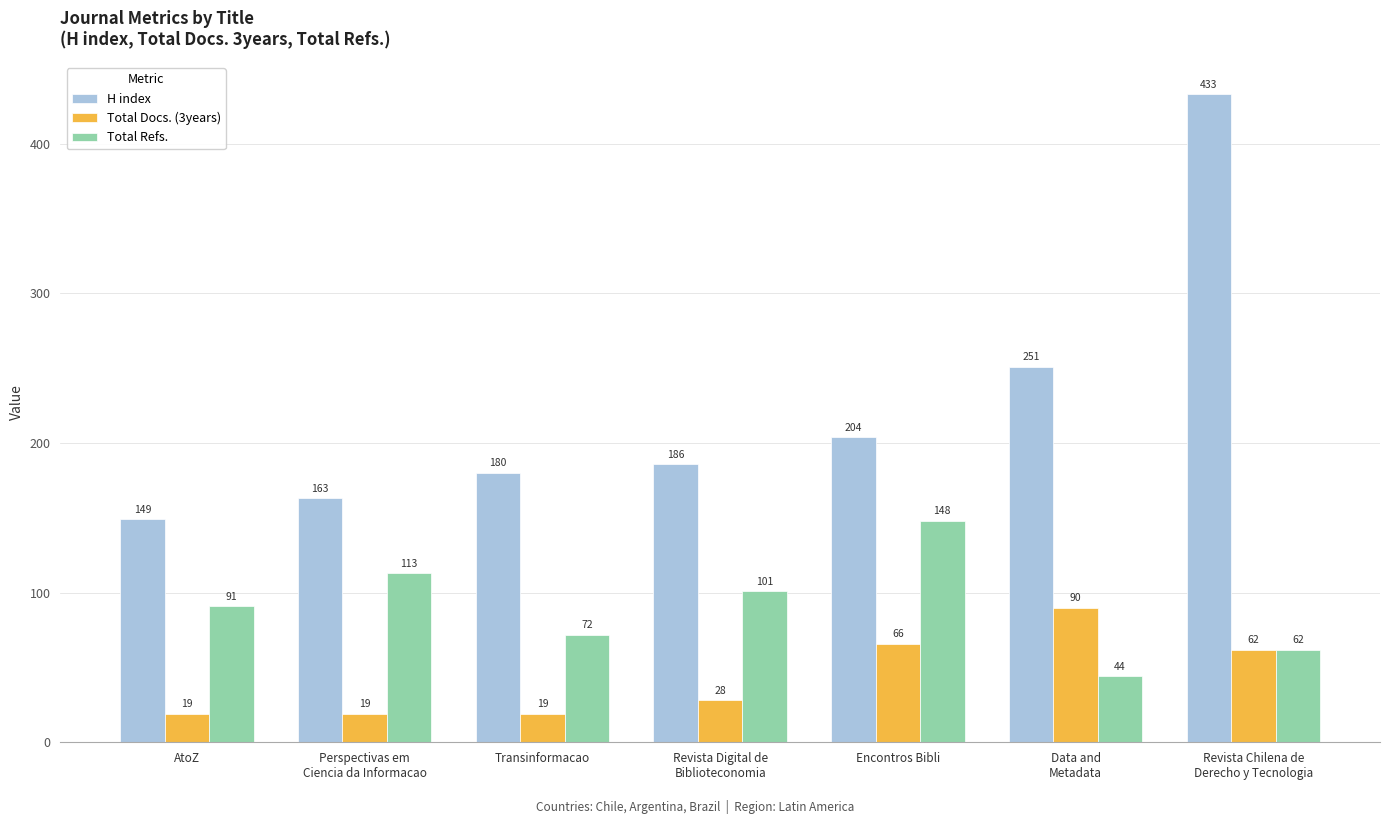

What is the difference between the second highest and minimum values in the Total Docs. (3years) series?

47